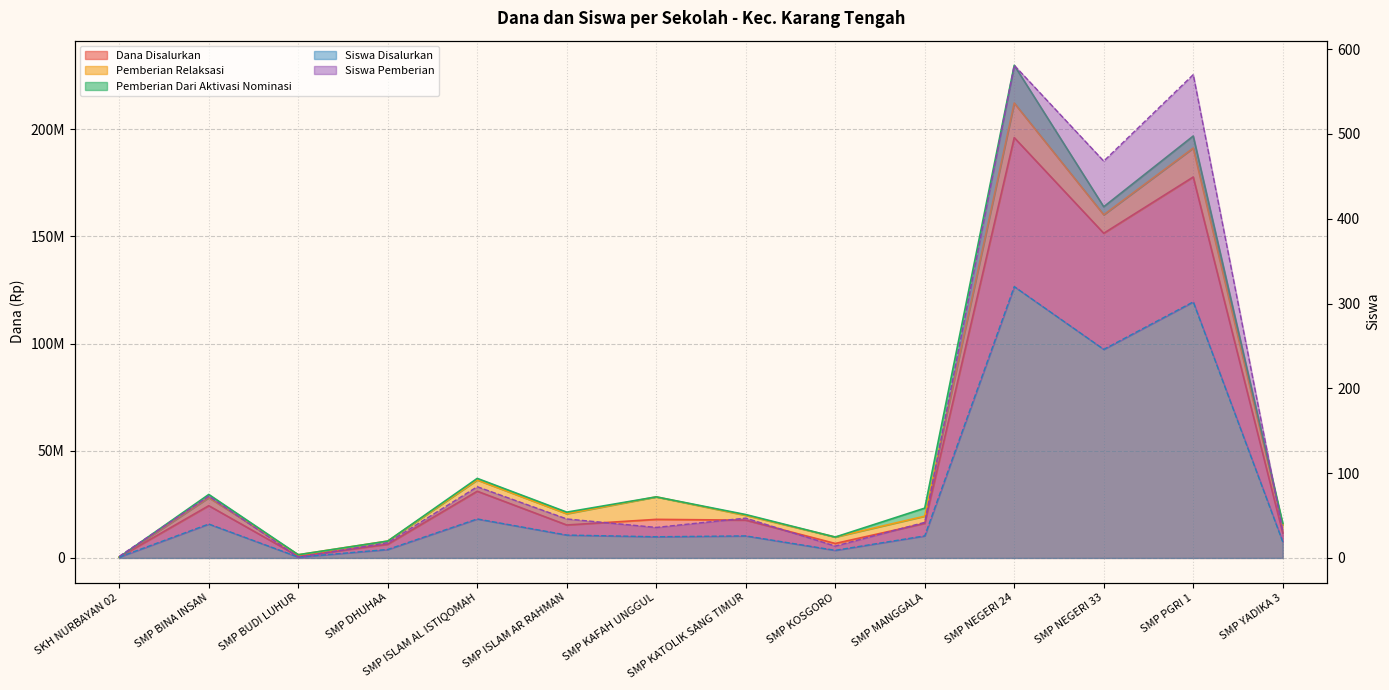

What is the sum of all Siswa Pemberian values?

2014